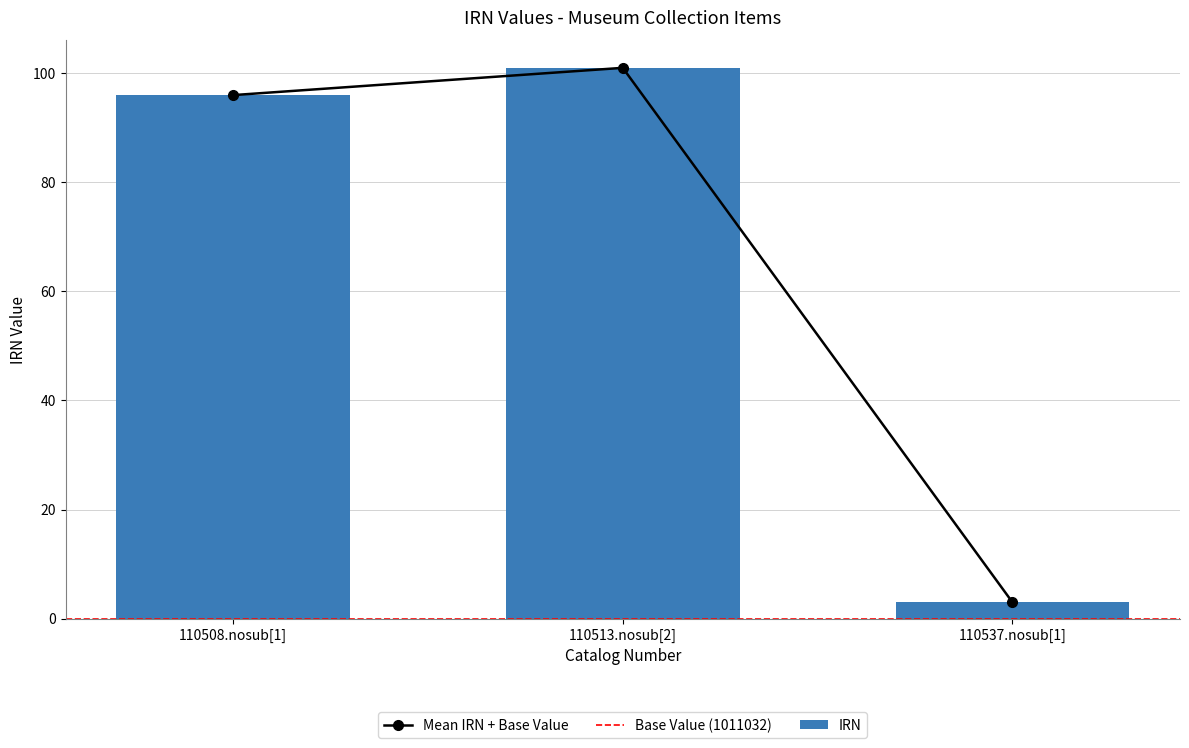

List the labels in order of IRN value, smallest first.

110537.nosub[1], 110508.nosub[1], 110513.nosub[2]